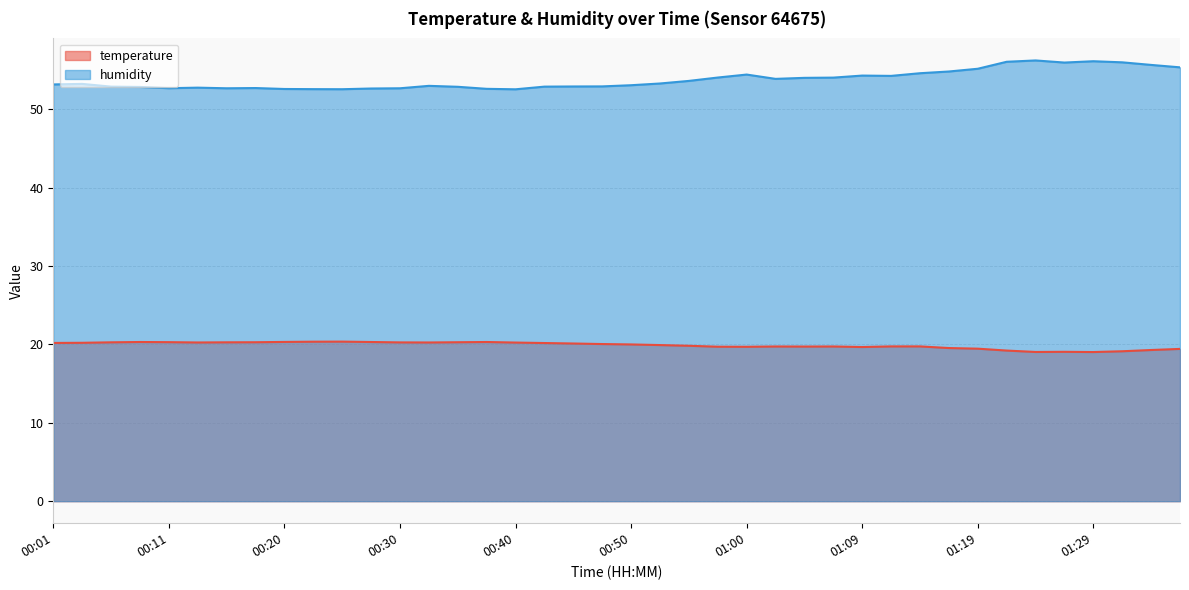

The value of temperature at 01:22 is 9.8. True or false?

False